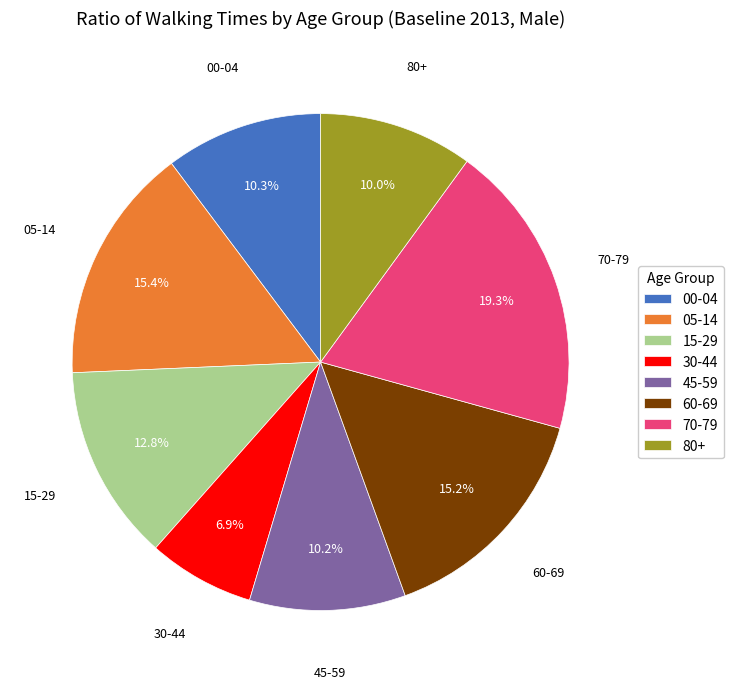

What is the largest slice in the pie chart?

70-79